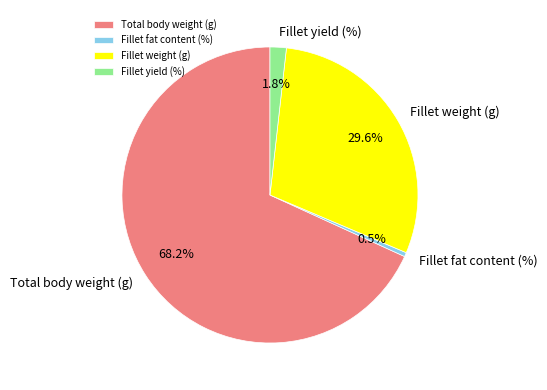

To the nearest percent, what portion does Fillet yield (%) represent?

2%